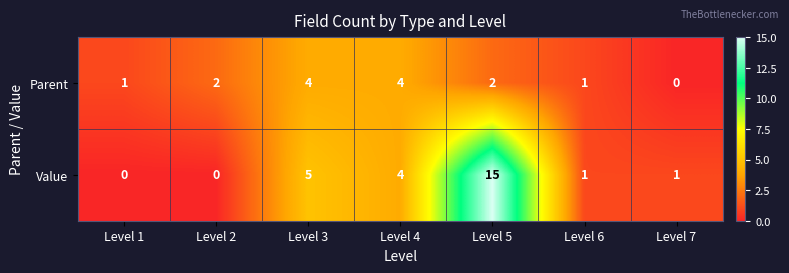

At which category is the sum across all series the highest?

Level 5